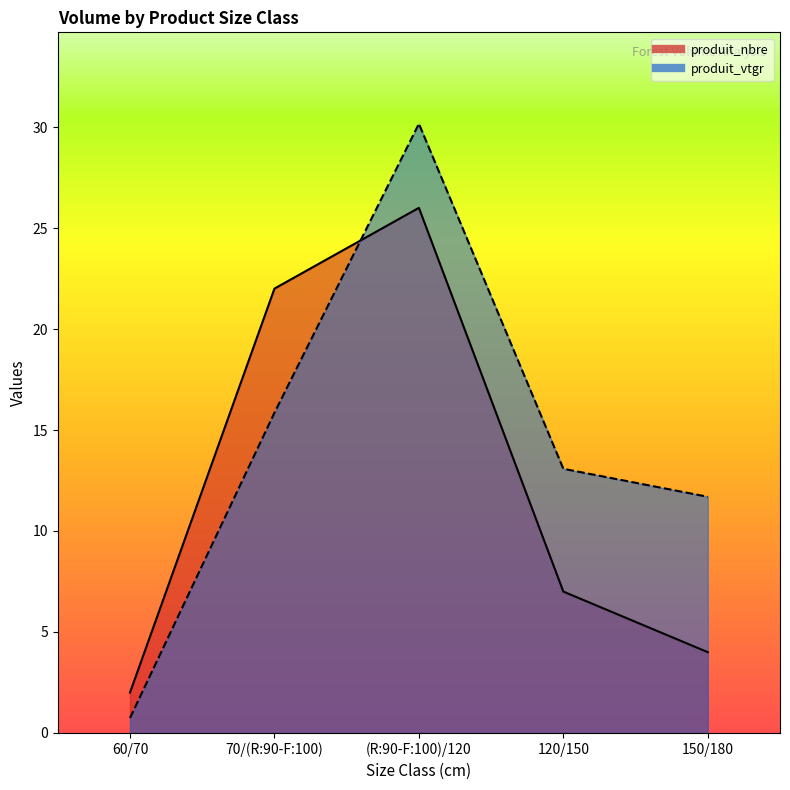

What is the label of the 4th point from the right?

70/(R:90-F:100)